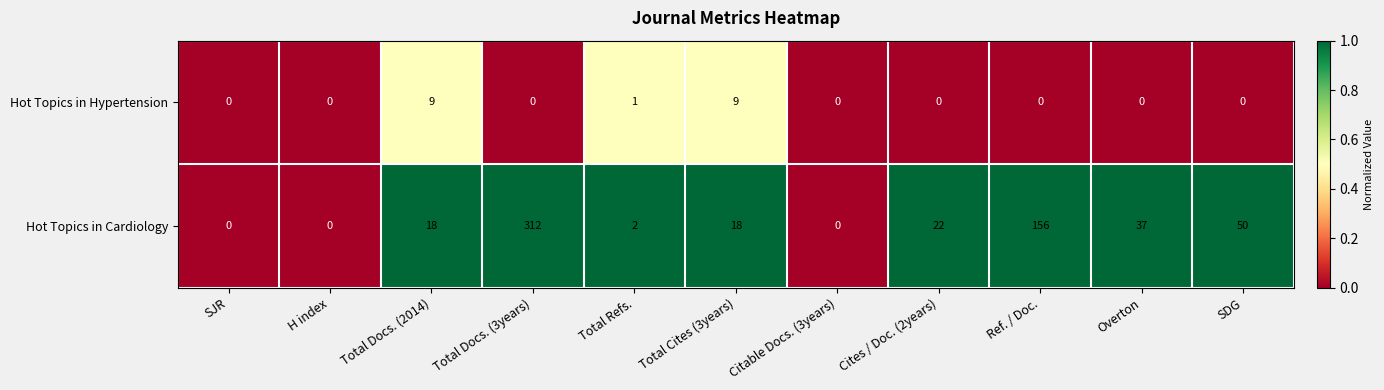

List the series in order of their peak value, highest first.

Hot Topics in Cardiology, Hot Topics in Hypertension